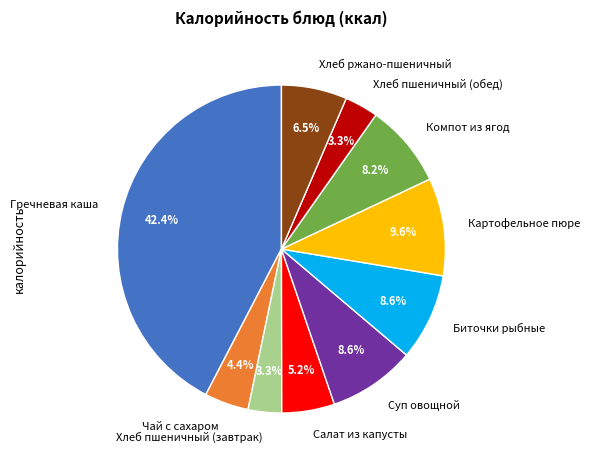

What is the largest slice in the pie chart?

Гречневая каша